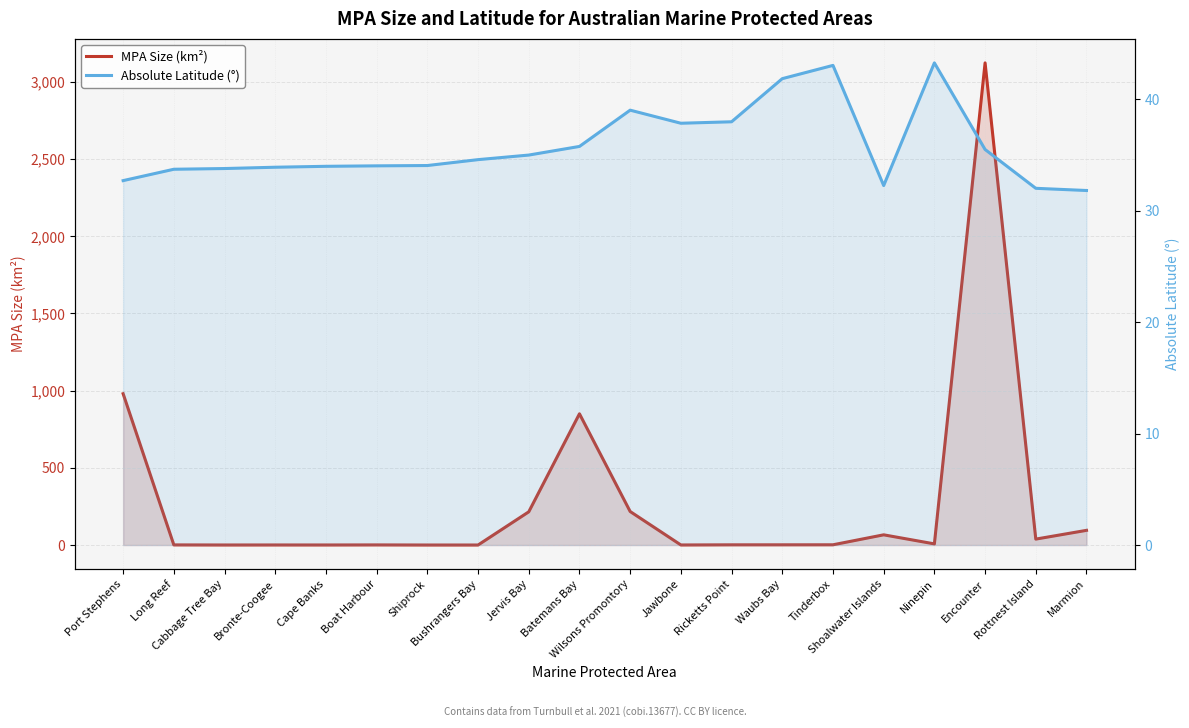

Rank the categories by Absolute Latitude (°) value from highest to lowest.

Ninepin, Tinderbox, Waubs Bay, Wilsons Promontory, Ricketts Point, Jawbone, Batemans Bay, Encounter, Jervis Bay, Bushrangers Bay, Shiprock, Boat Harbour, Cape Banks, Bronte-Coogee, Cabbage Tree Bay, Long Reef, Port Stephens, Shoalwater Islands, Rottnest Island, Marmion